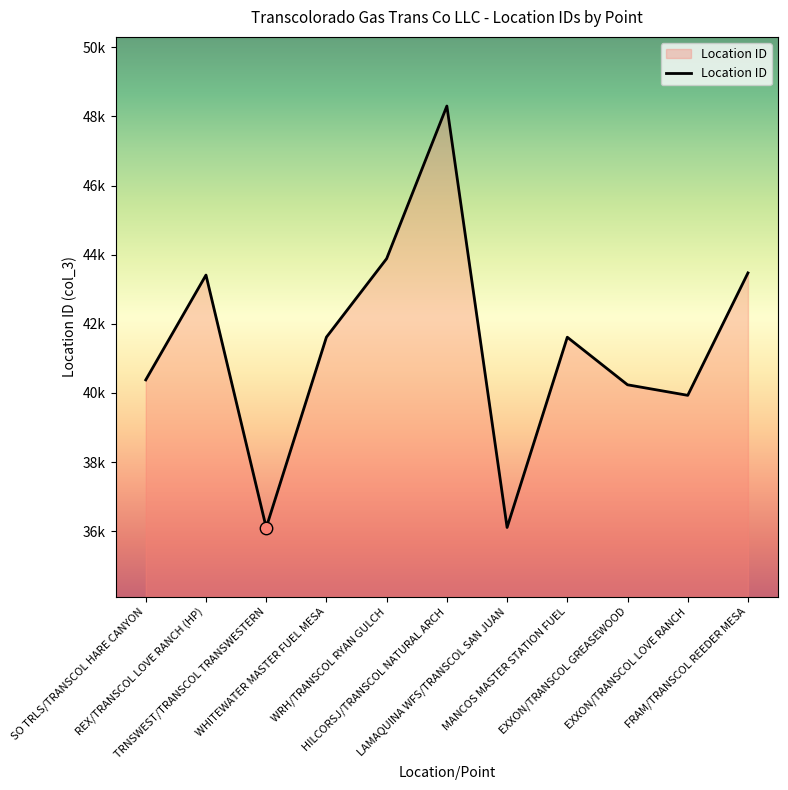

What is the change in value from SO TRLS/TRANSCOL HARE CANYON to REX/TRANSCOL LOVE RANCH (HP)?

+3032